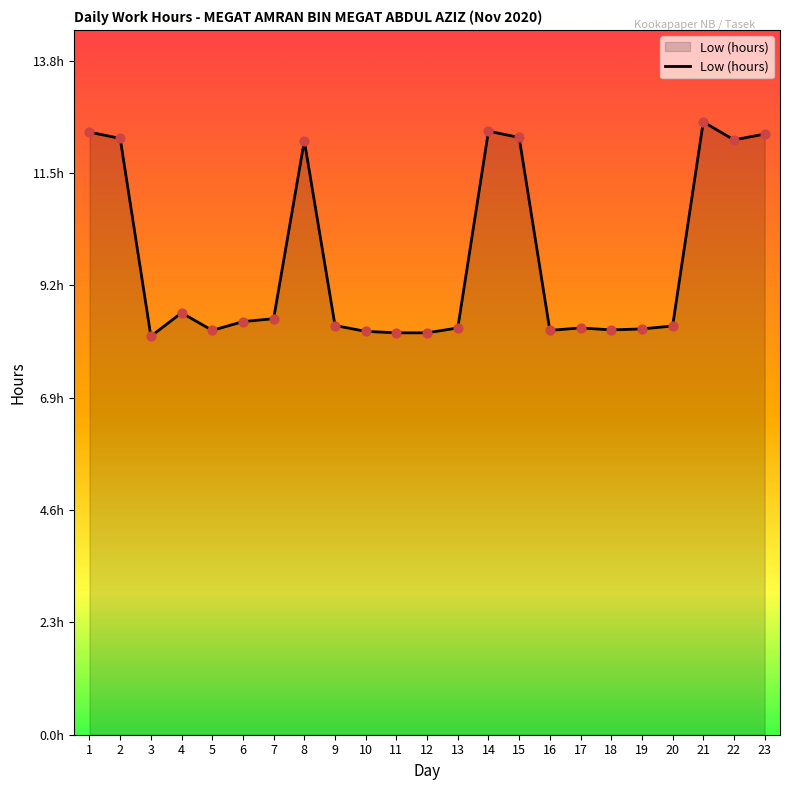

Between 11 and 3, which is larger?

11